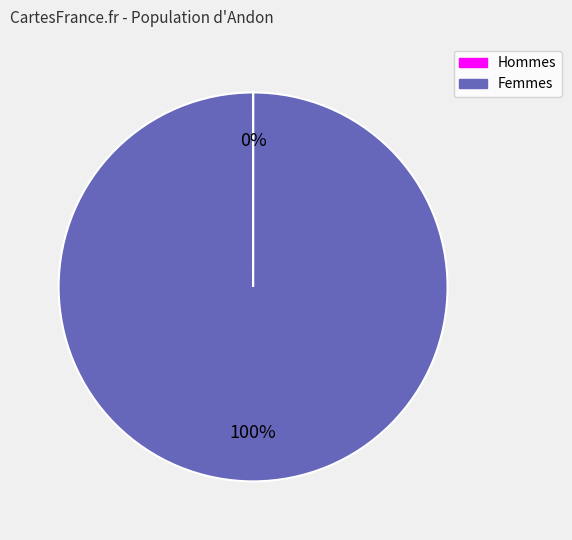

To the nearest percent, what is the average slice percentage?

50%